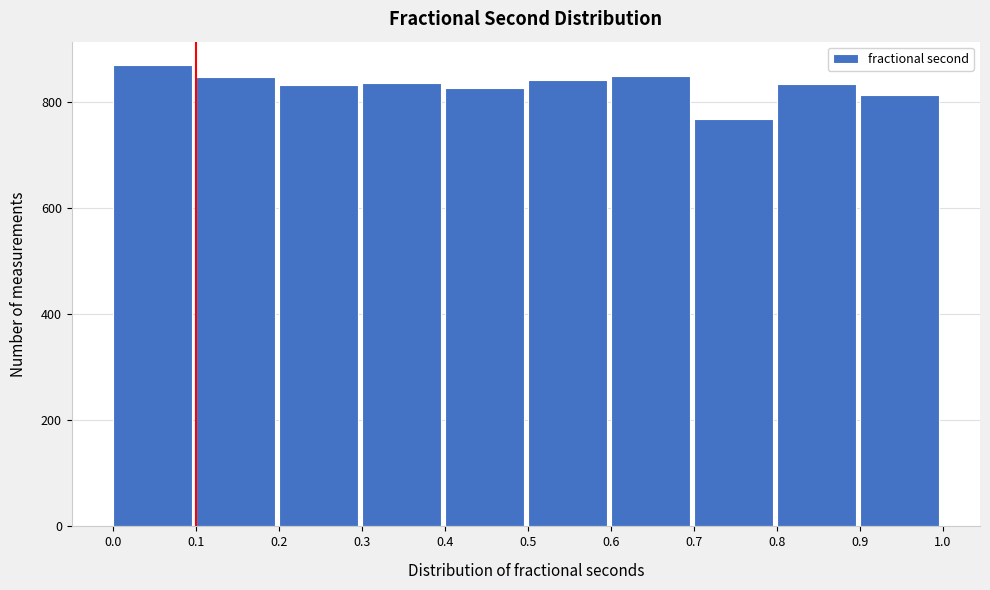

What is the height of the bar covering 0.0 to 0.1 on the x-axis? The values are not printed on the chart, so give them approximately, as read against the axis.

880